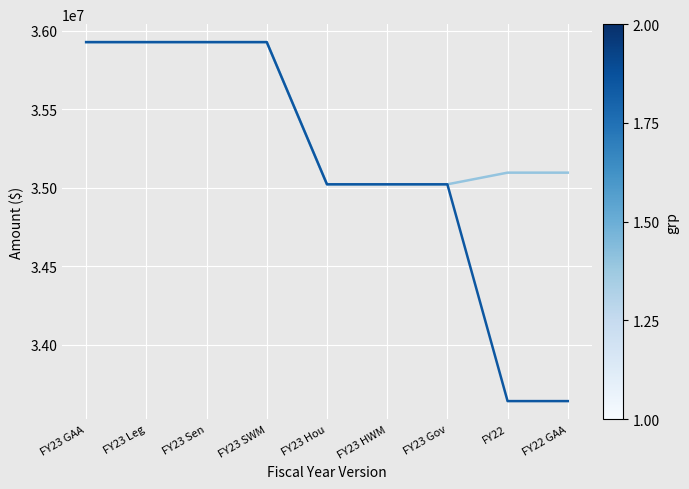

Is this an area chart (filled region under the line)?

No